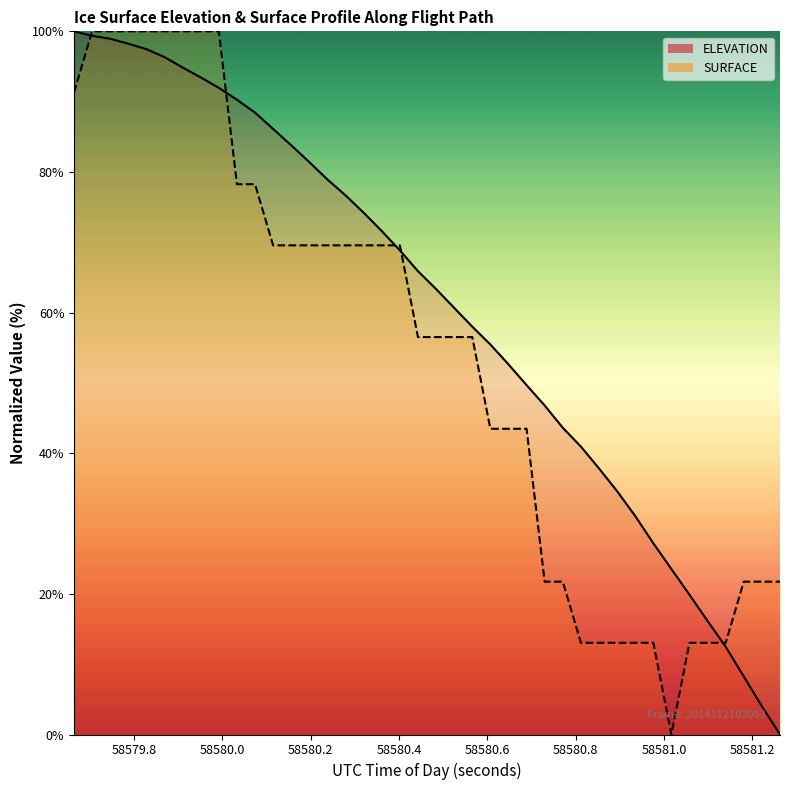

Count the number of data series in this chart.

2